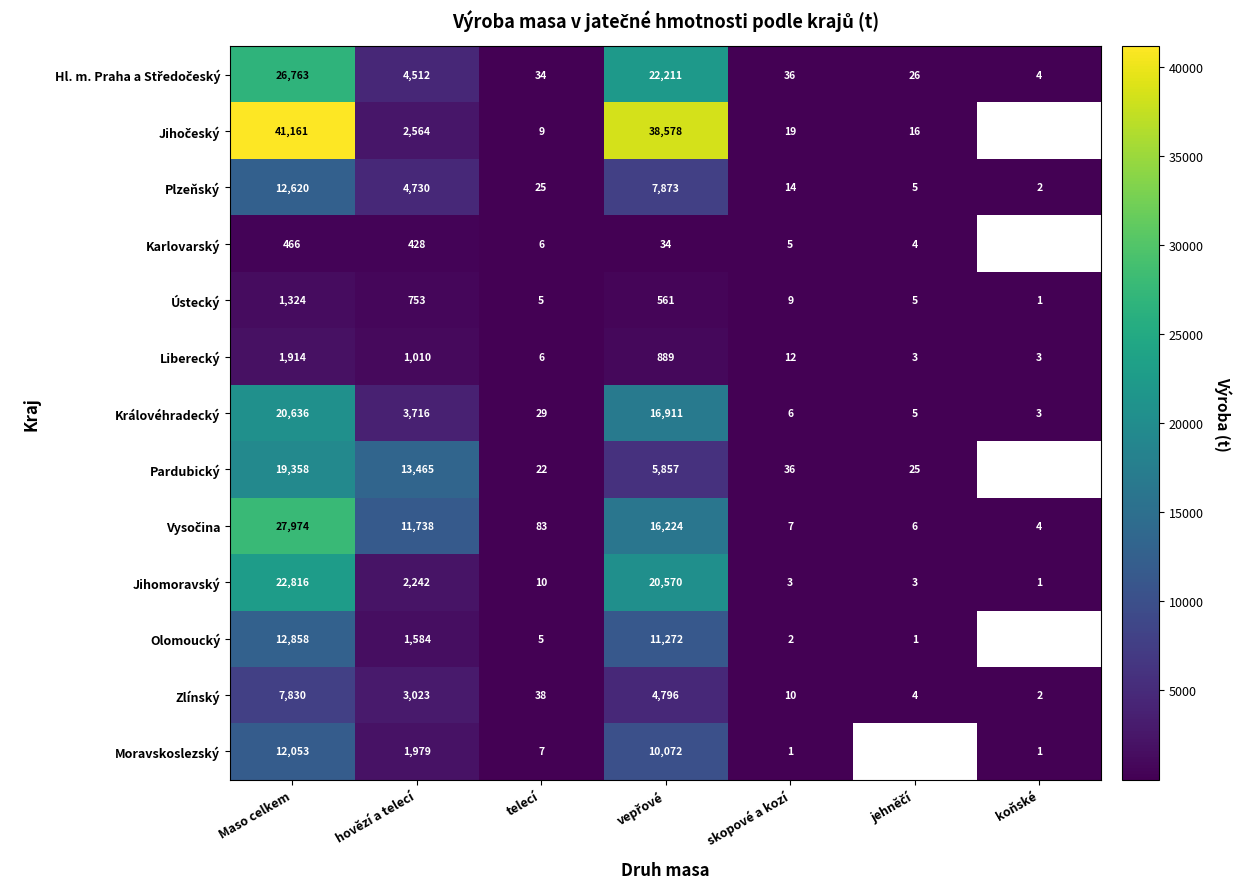

The value of Jihomoravský at telecí is 6.1. True or false?

False